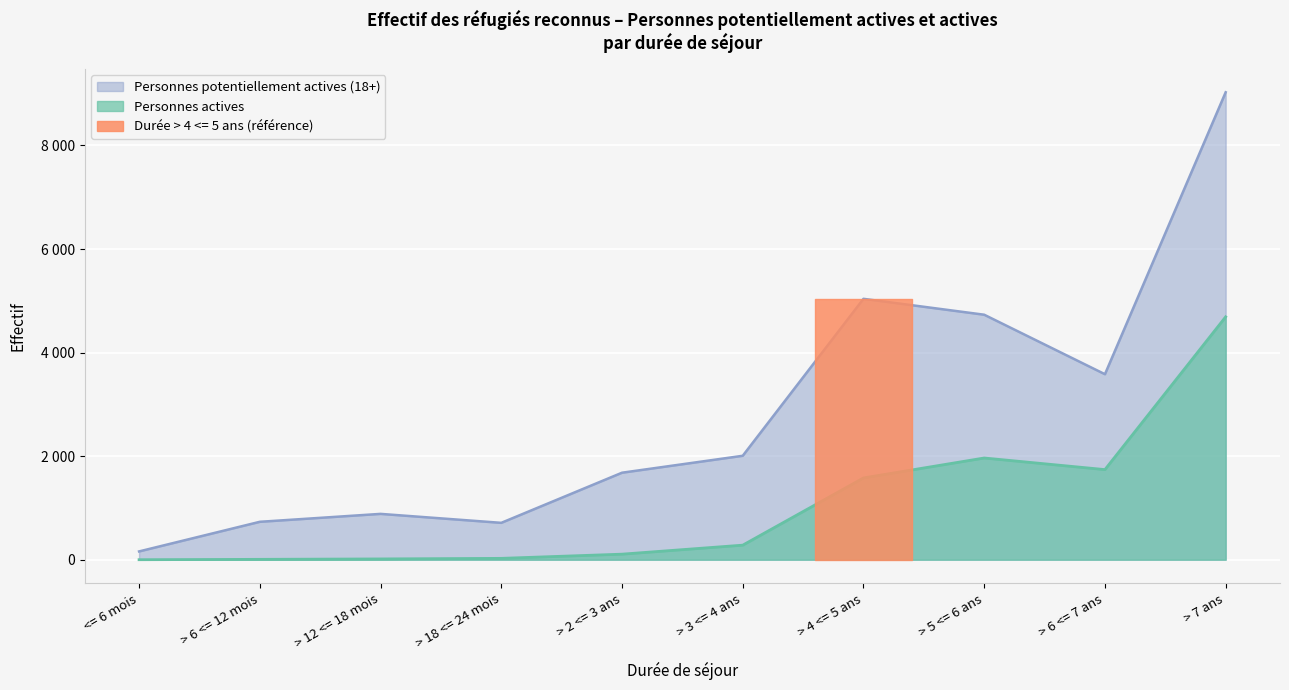

How many interior local peaks does the Personnes actives series have?

1